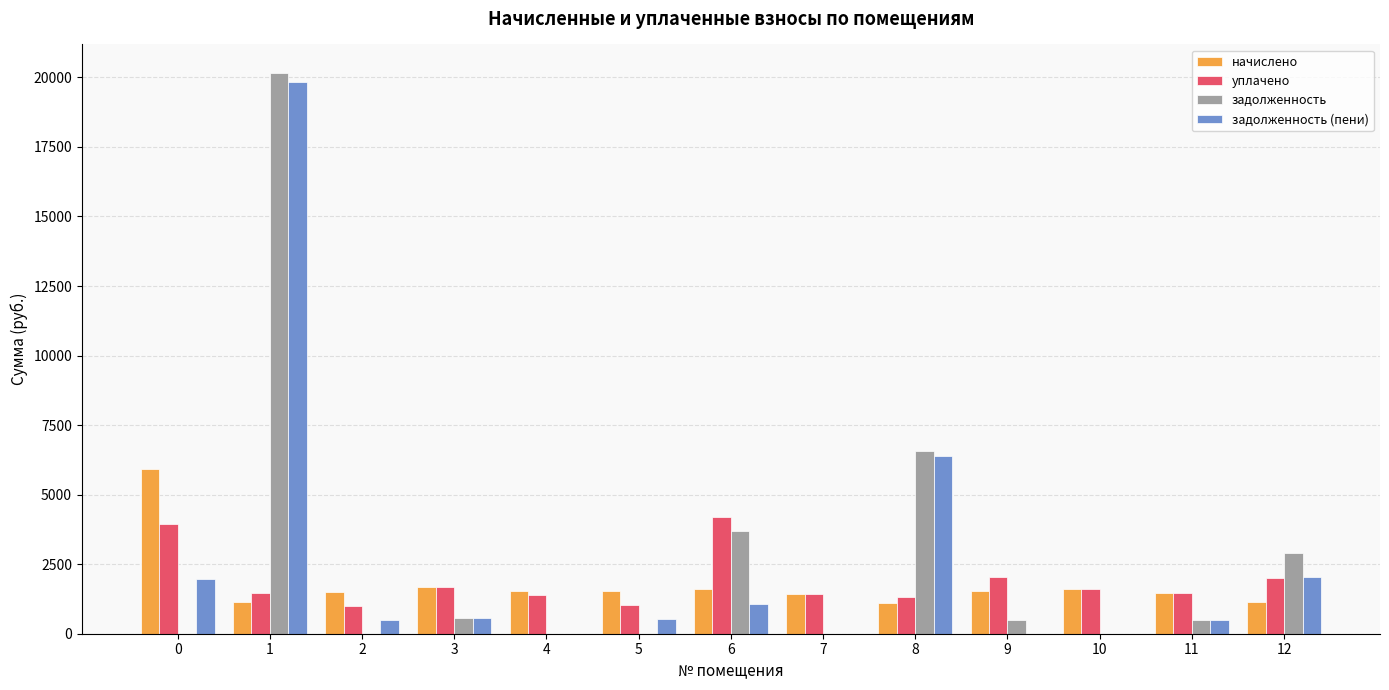

How many categories are shown in the chart?

13